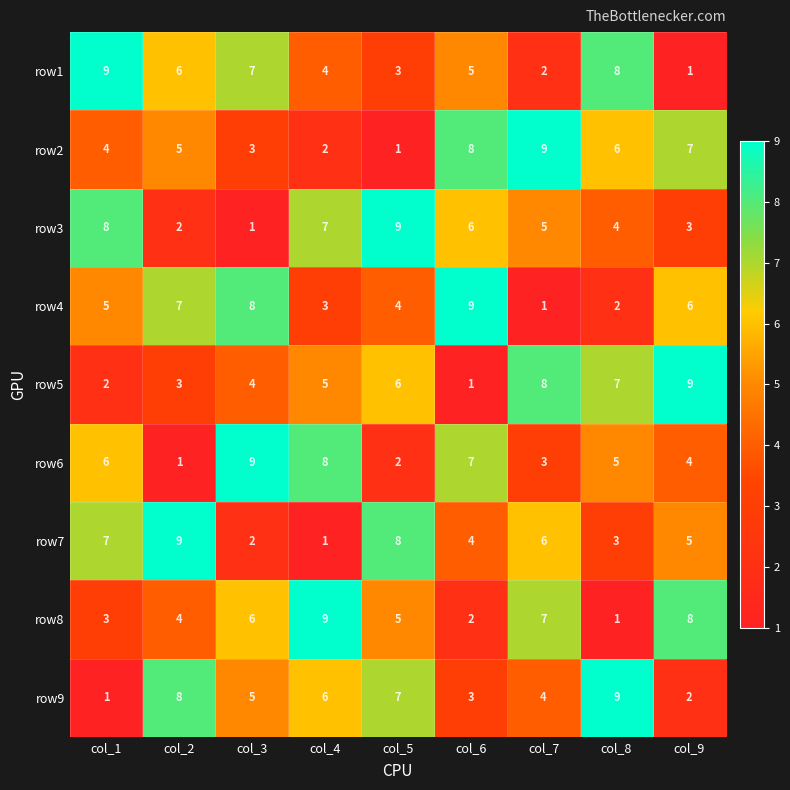

What is the difference between the row4 values at col_6 and col_4?

6